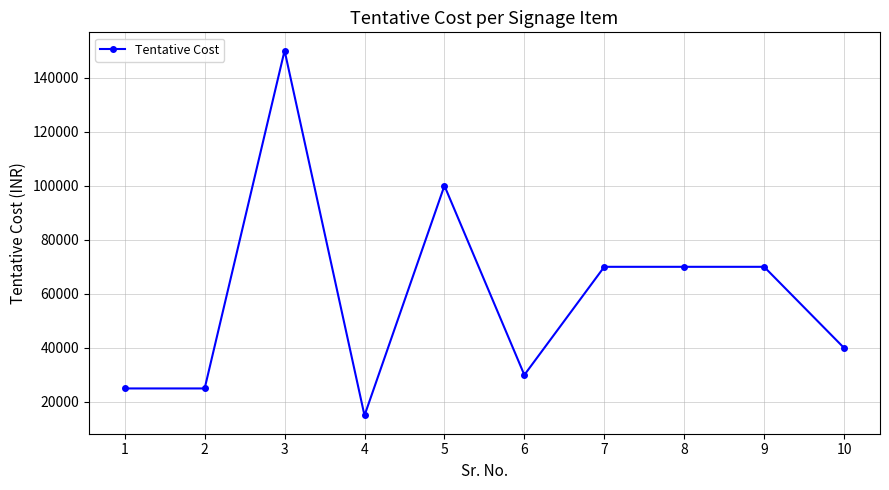

True or false: the data shows 100000 at 5.

True